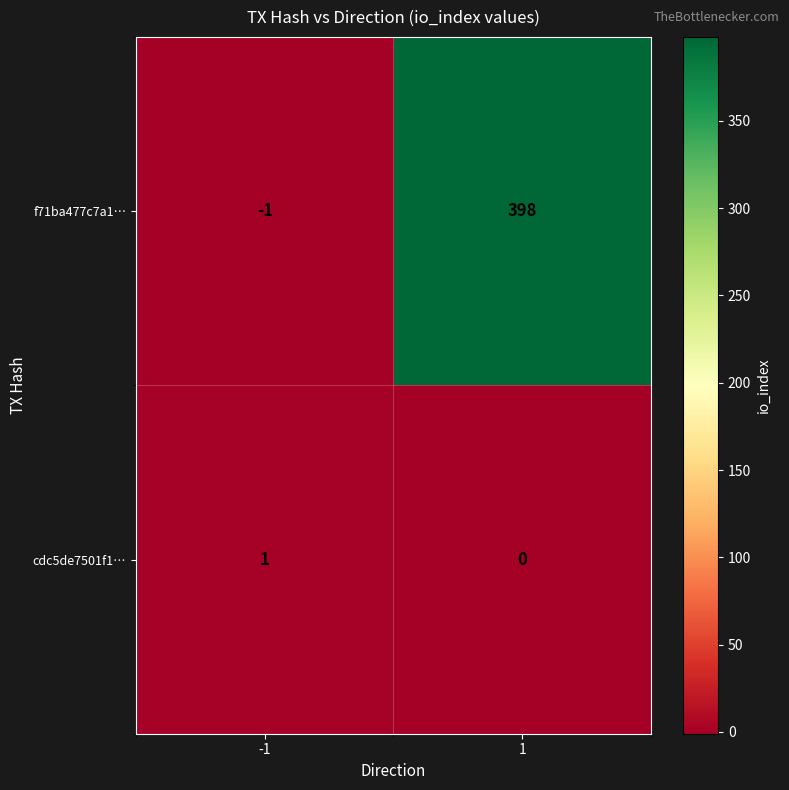

Reading right to left, transcribe all the data shown in this chart.

f71ba477c7a1…: 1=398	-1=-1
cdc5de7501f1…: 1=0	-1=1